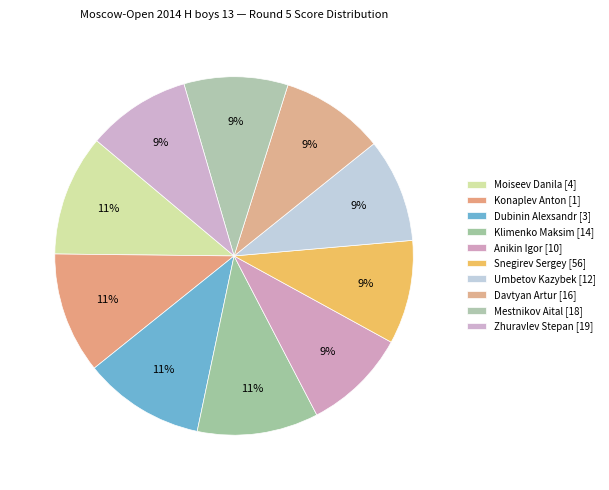

How many segments does this pie chart have?

10